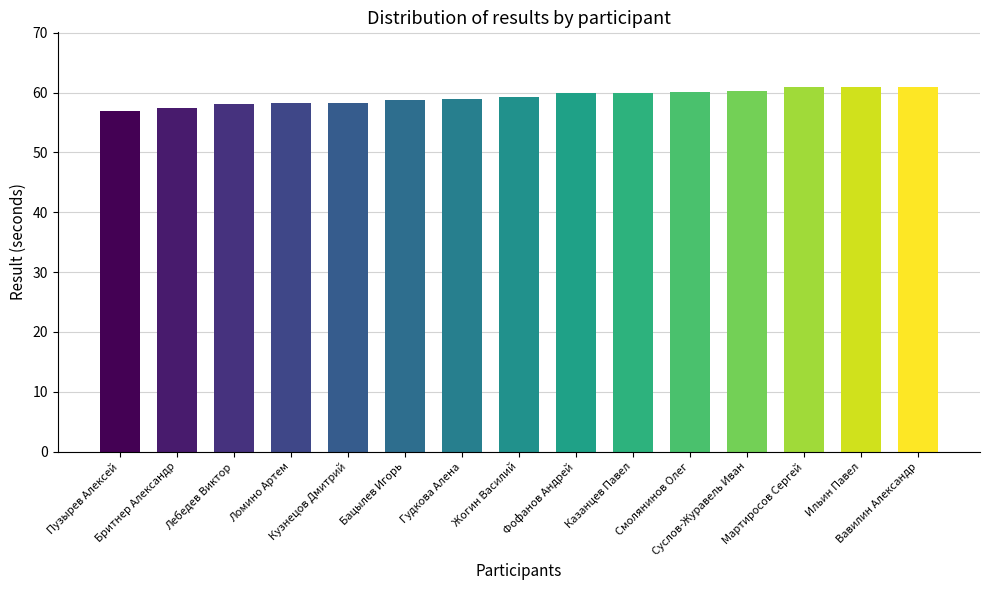

What is the sum of all values?

888.8